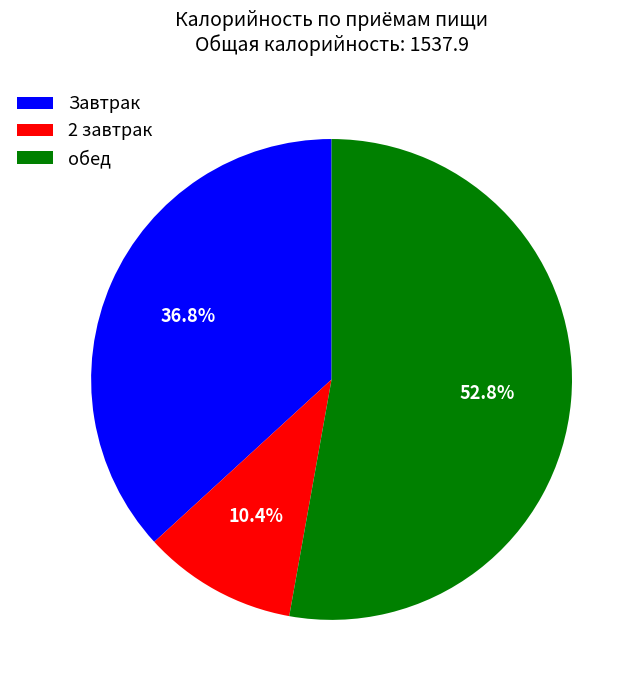

Rank the categories by value from lowest to highest.

2 завтрак, Завтрак, обед